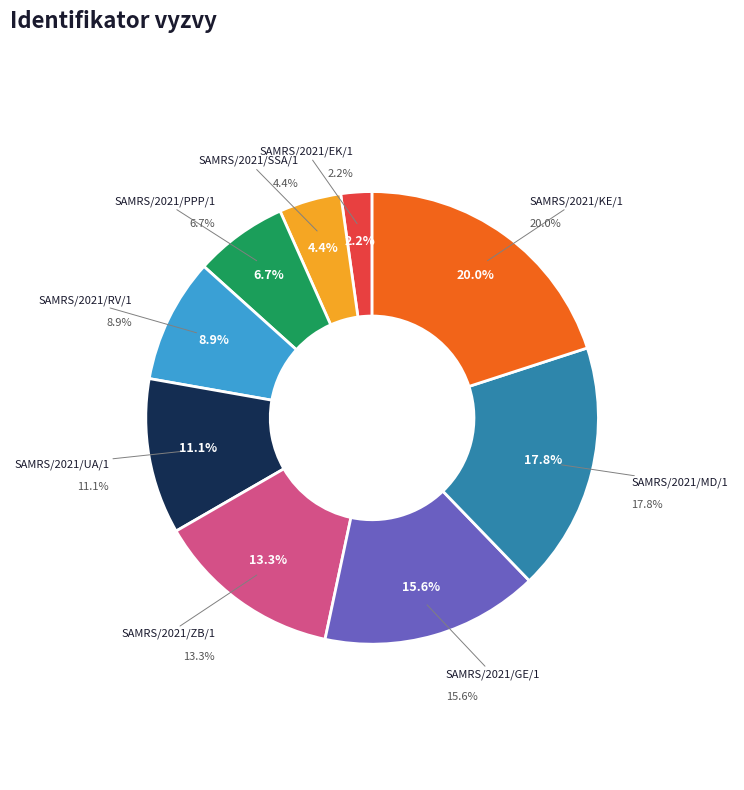

The SAMRS/2021/GE/1 slice represents 8% of the pie. True or false?

False